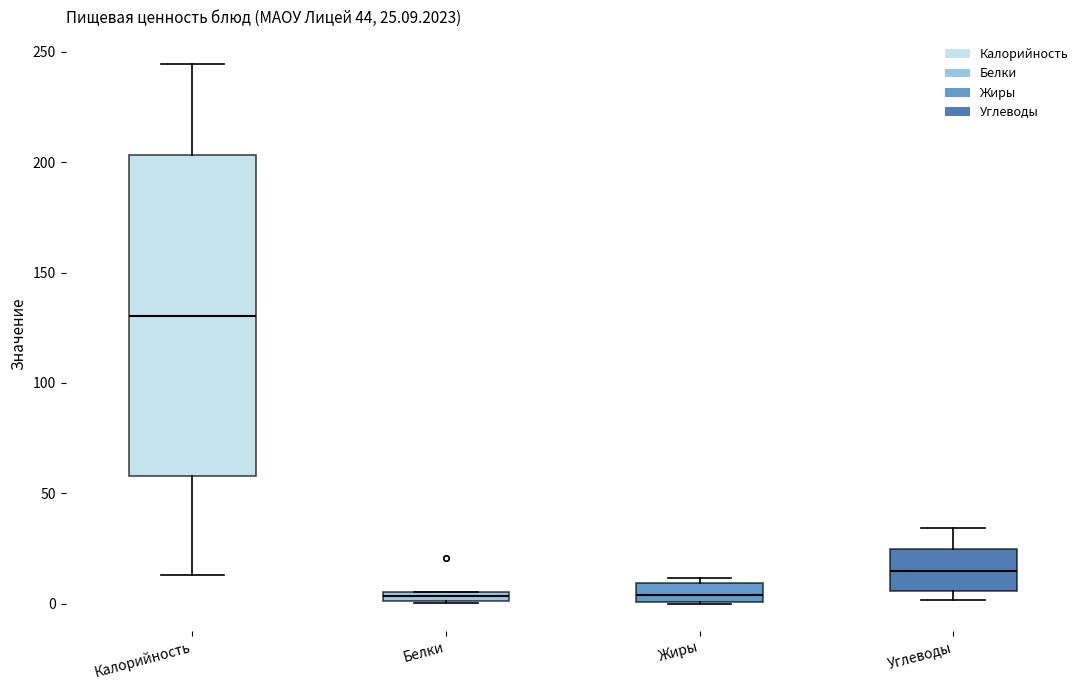

Comparing the boxes themselves (not the whiskers), which one is the tallest?

Калорийность